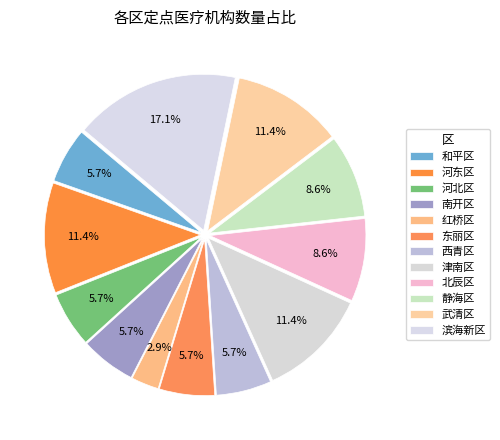

To the nearest percent, what percentage of the pie is 武清区?

11%